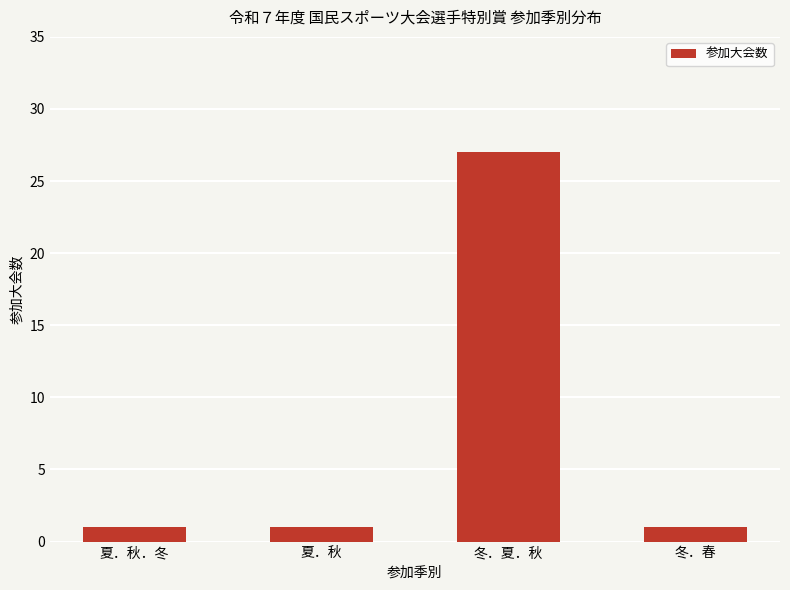

What is the value of the 3rd bar from the left?

27